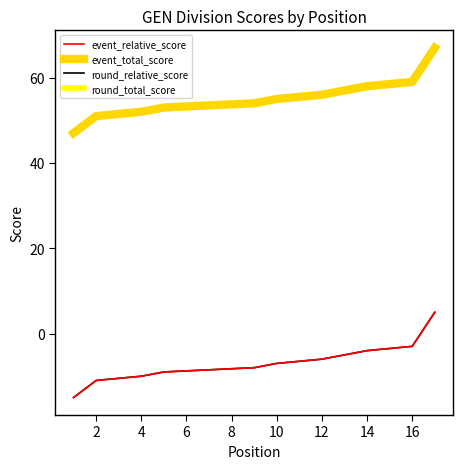

Between 2 and 10, which is larger?

10